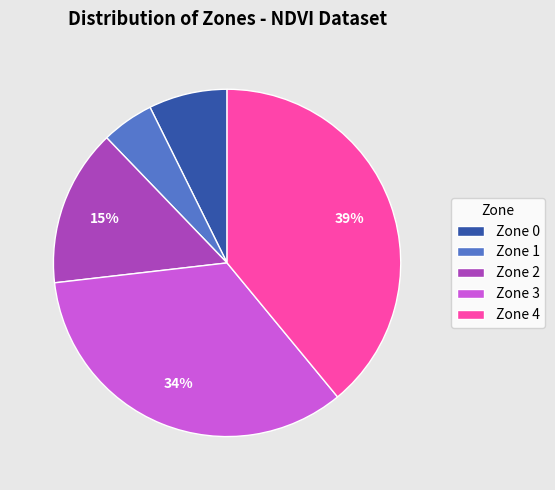

Does Zone 4 represent more than half of the total?

No